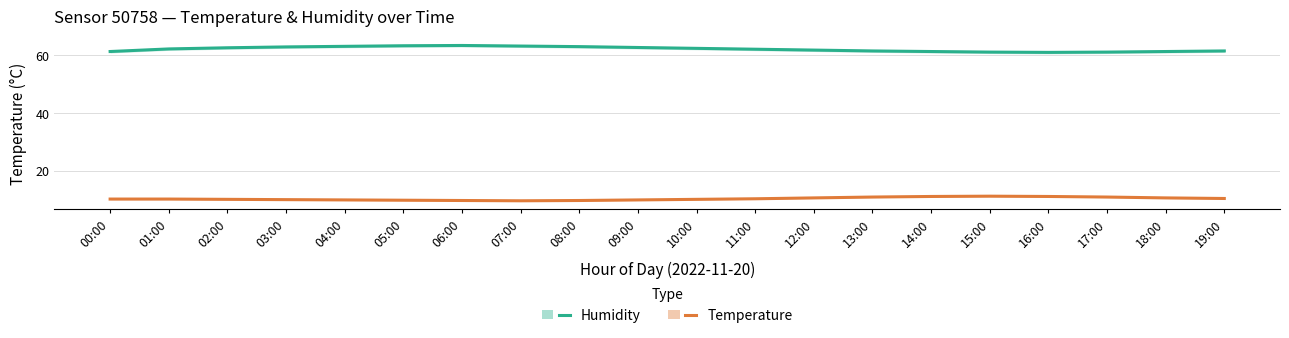

How many interior local peaks does the Temperature series have?

1